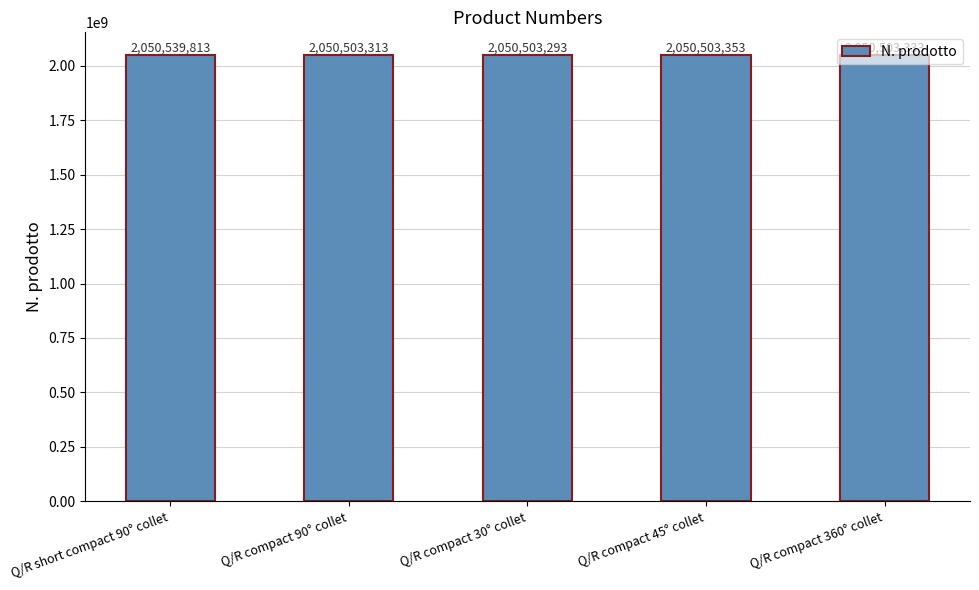

Are the bars horizontal?

No